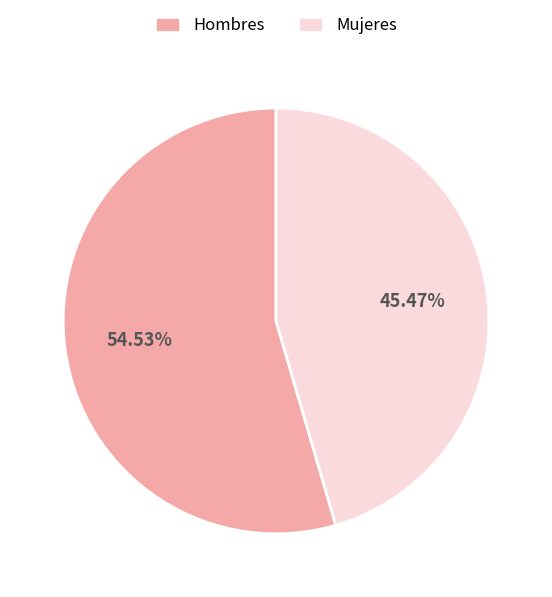

To the nearest percent, what is the difference between the largest and smallest slice percentages?

9%